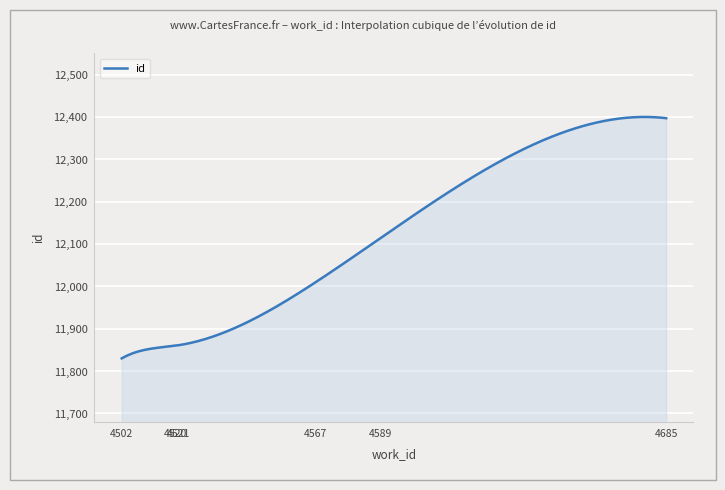

What is the minimum value shown in the chart?

11830.0